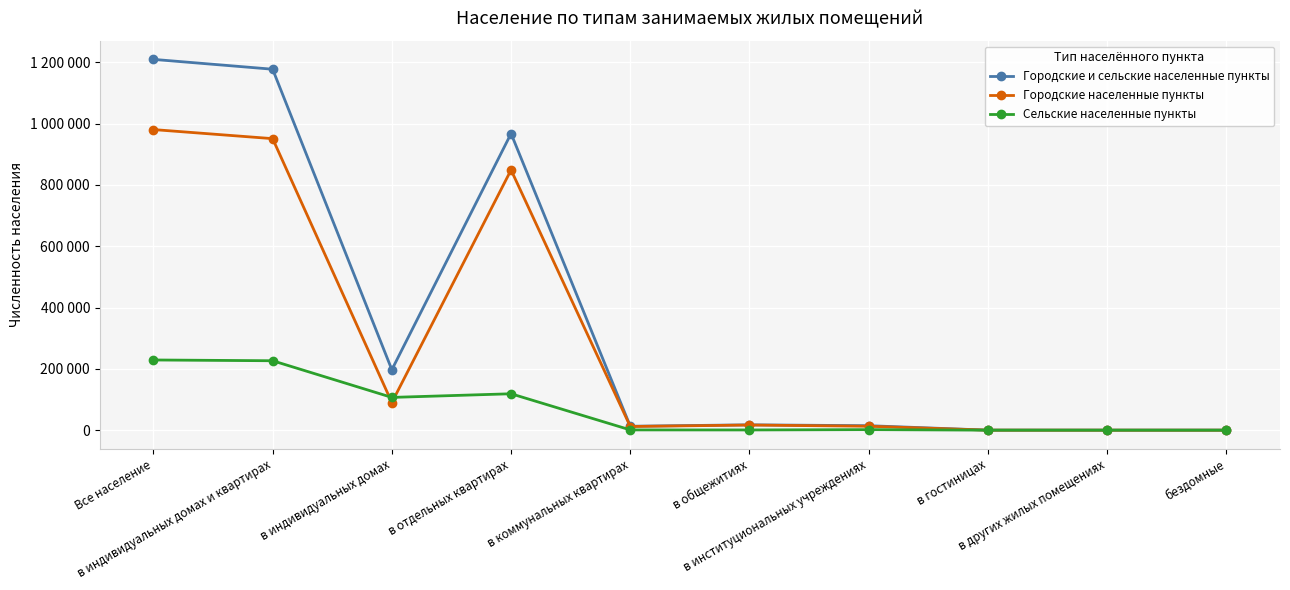

Does the chart have visible grid lines?

Yes